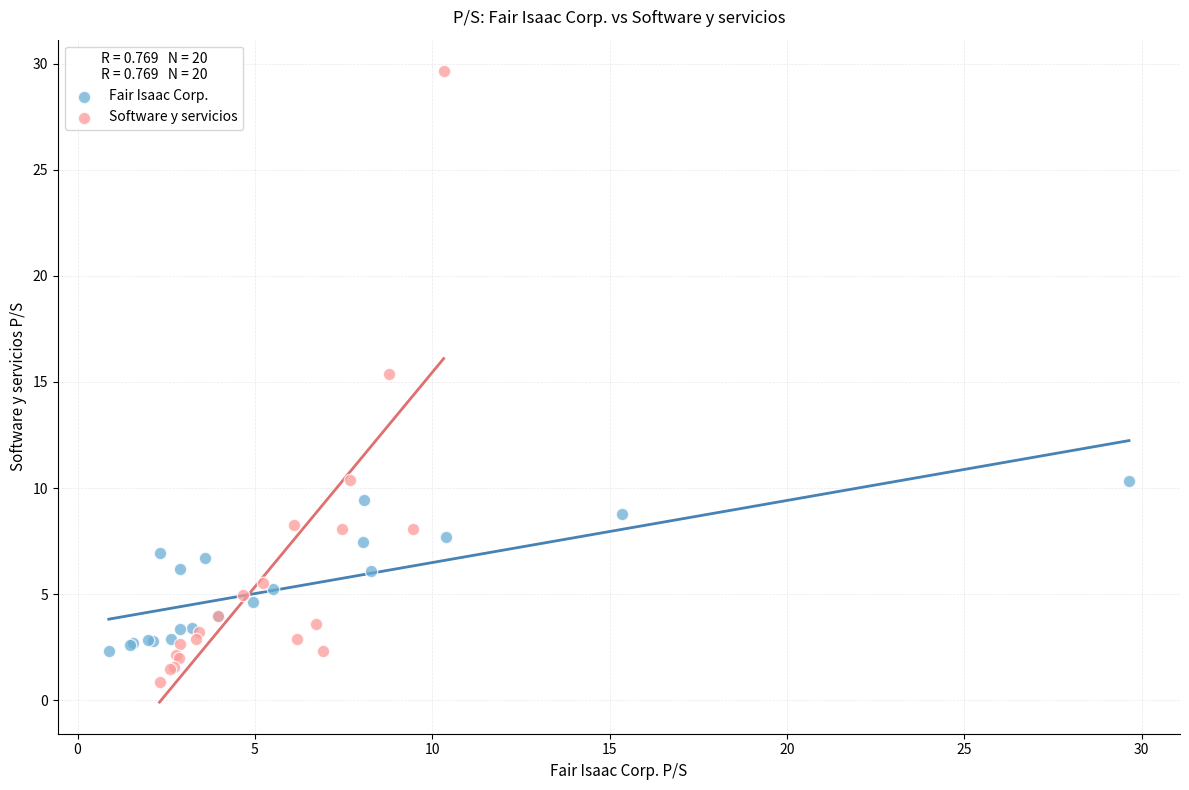

Which series contains the lowest Y value?

Software y servicios